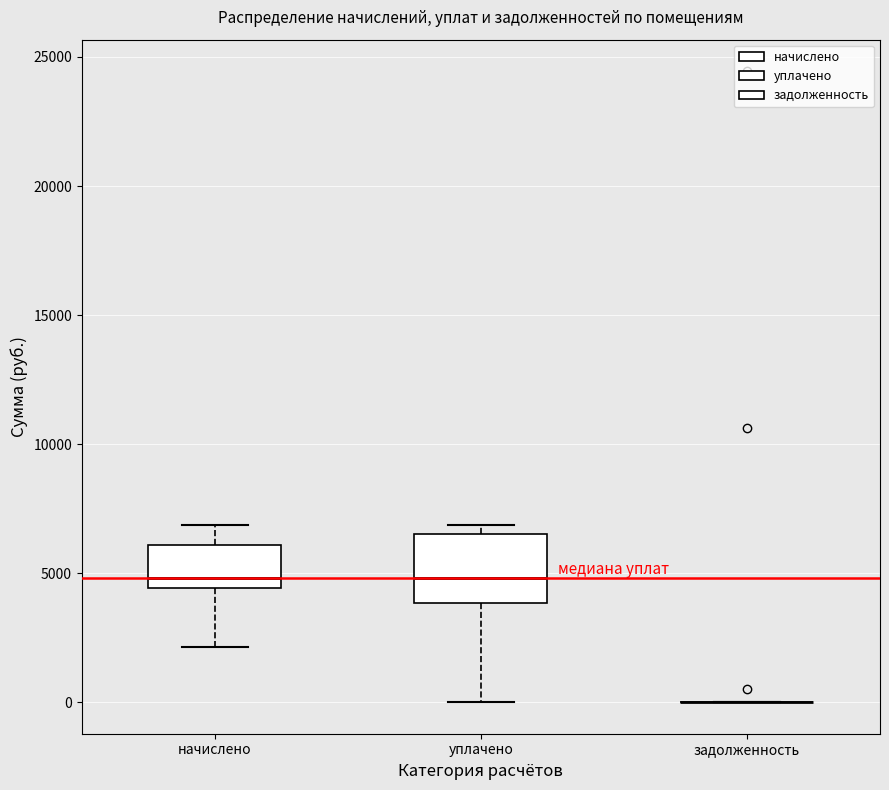

Reading left to right, transcribe this box plot: for each box, give where its median line is, the range the box spans, and where its two whiskers end, as read against the y-axis. The values are not printed on the chart, so give them approximately, as read against the axis.

начислено: median 5000, box 4500 to 6000, whiskers 2000 to 7000
уплачено: median 5000, box 4000 to 6500, whiskers 0 to 7000
задолженность: box collapsed to a line at 0, whiskers 0 to 0